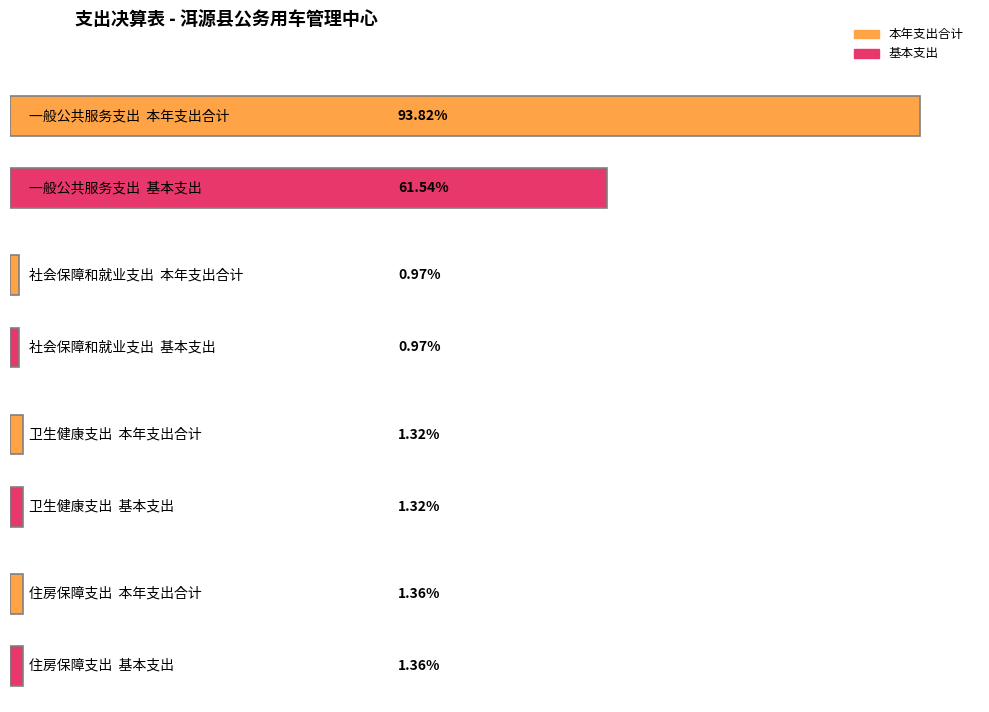

How many groups of bars are there?

4